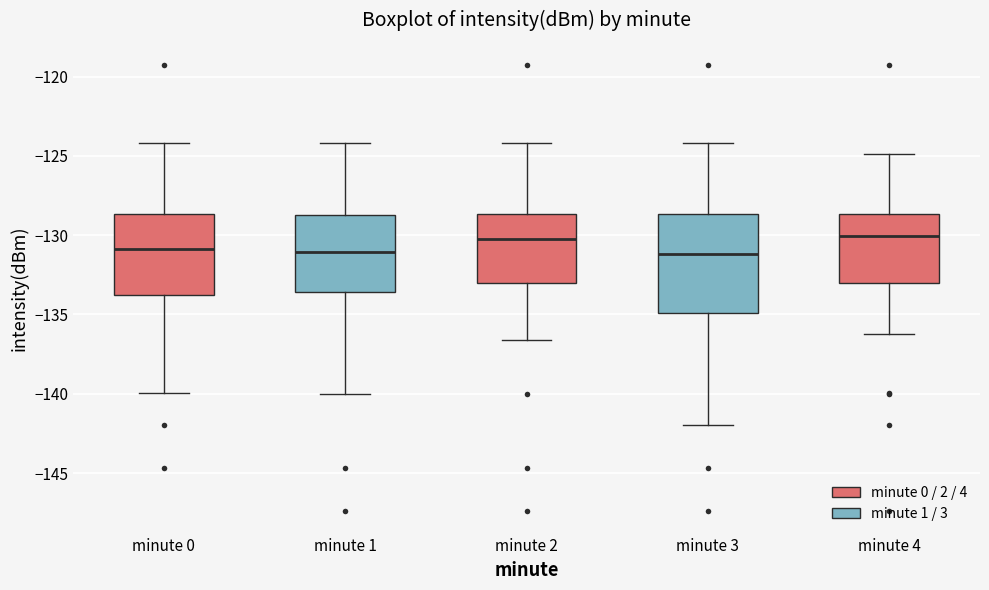

Reading left to right, transcribe this box plot: for each box, give where its median line is, the range the box spans, and where its two whiskers end, as read against the y-axis. The values are not printed on the chart, so give them approximately, as read against the axis.

minute 0: median -131.0, box -134.0 to -128.5, whiskers -140.0 to -124.0
minute 1: median -131.0, box -133.5 to -128.5, whiskers -140.0 to -124.0
minute 2: median -130.5, box -133.0 to -128.5, whiskers -136.5 to -124.0
minute 3: median -131.0, box -135.0 to -128.5, whiskers -142.0 to -124.0
minute 4: median -130.0, box -133.0 to -128.5, whiskers -136.0 to -125.0